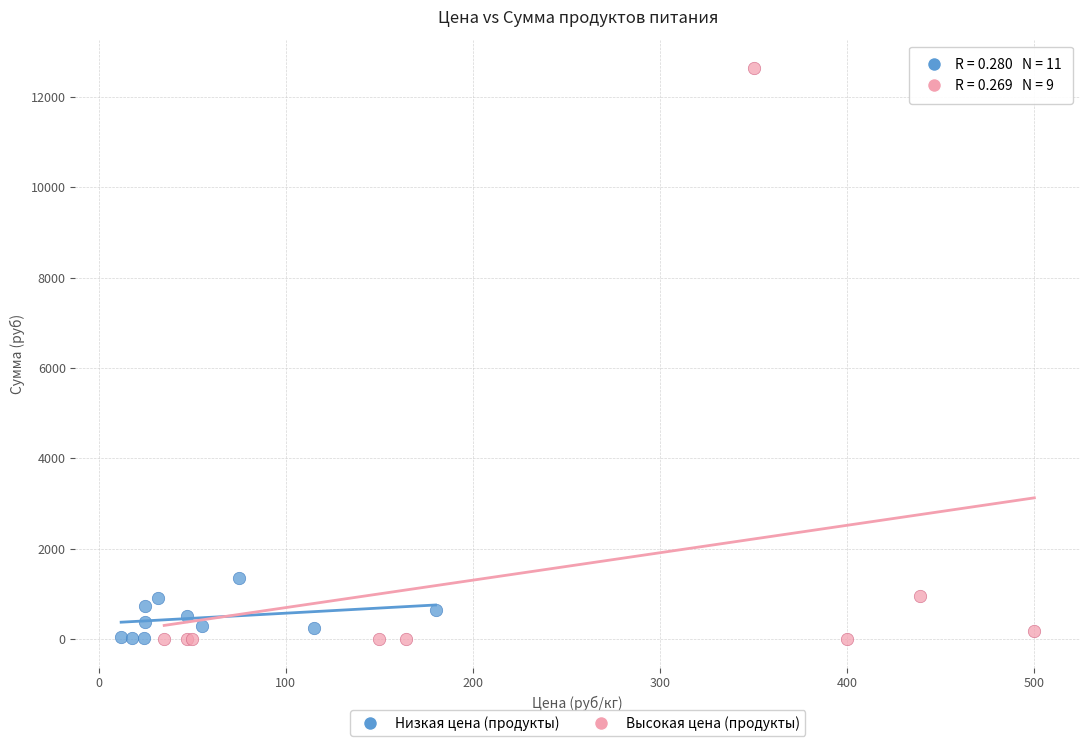

Which series has the largest Y range (max minus min)?

Высокая цена (продукты)